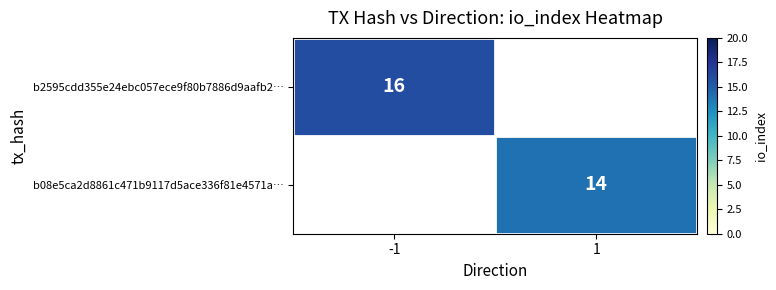

What is the smallest value displayed?

14.0